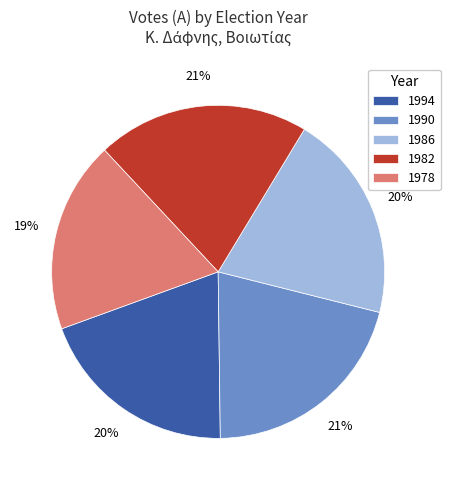

The 1986 slice represents 20% of the pie. True or false?

True